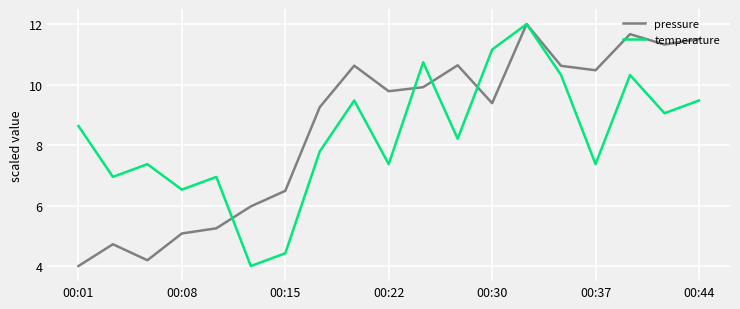

What is the minimum value for temperature?

4.0